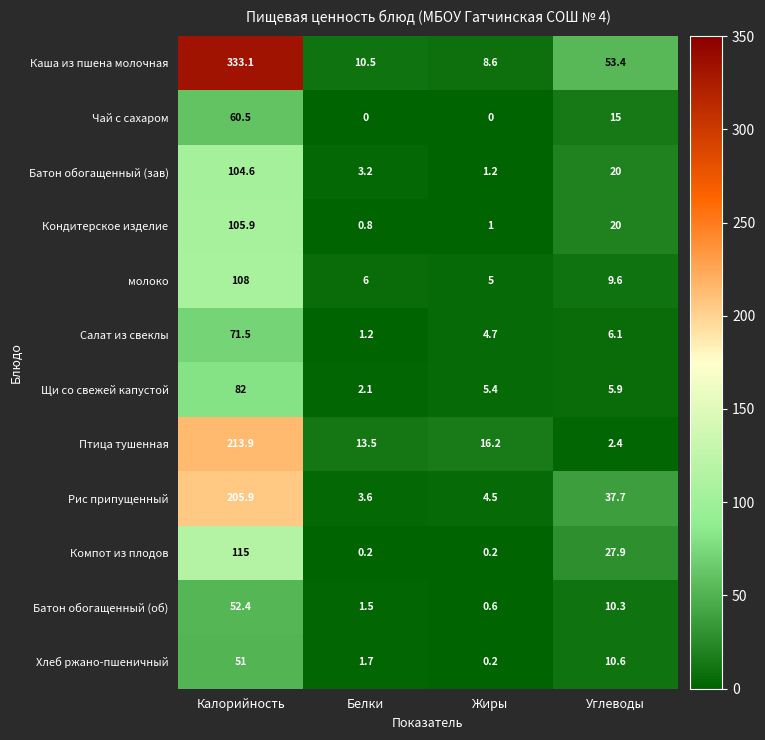

Between Калорийность and Углеводы, which series saw the biggest shift?

Каша из пшена молочная